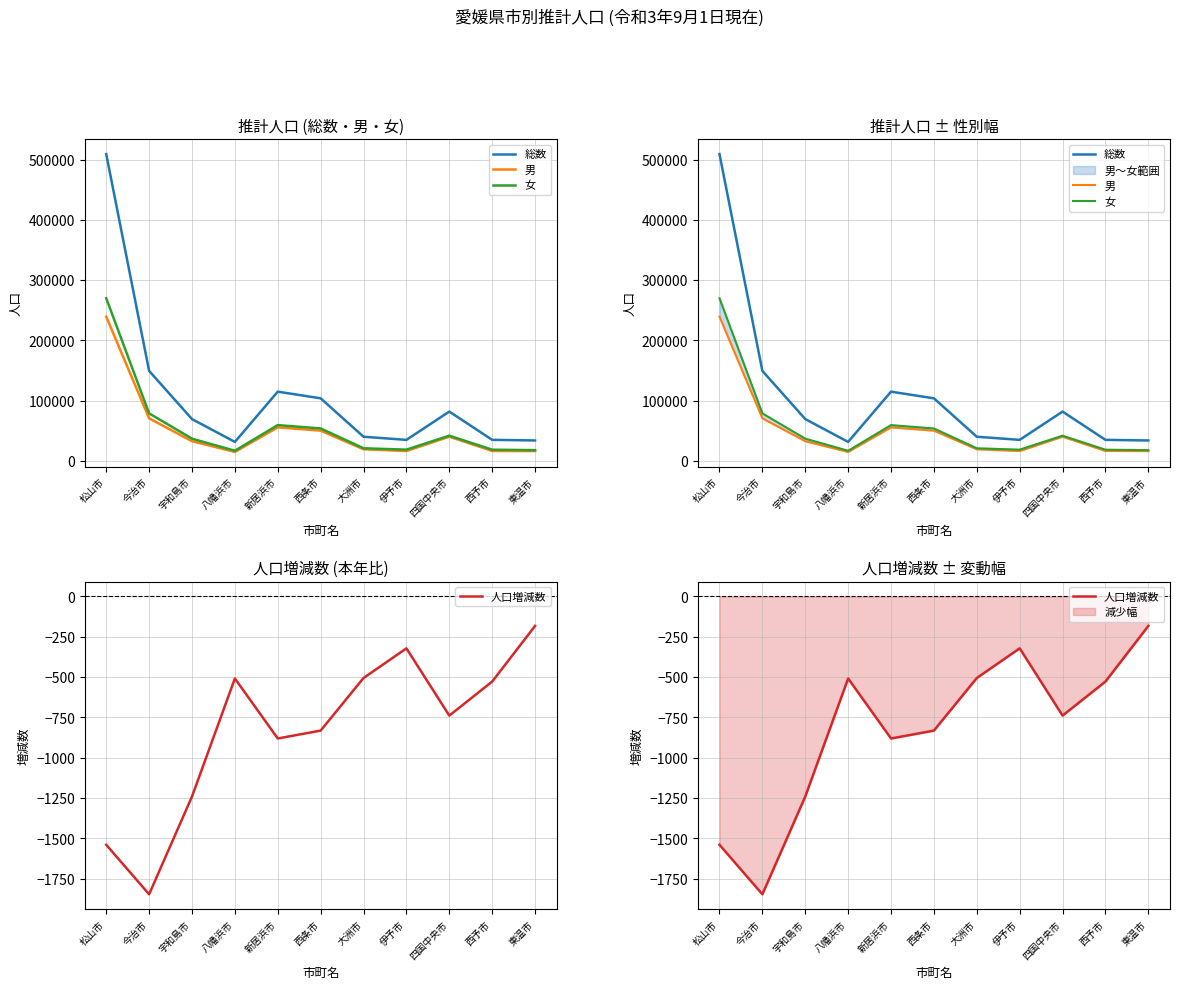

How many interior local peaks does the 女 series have?

2